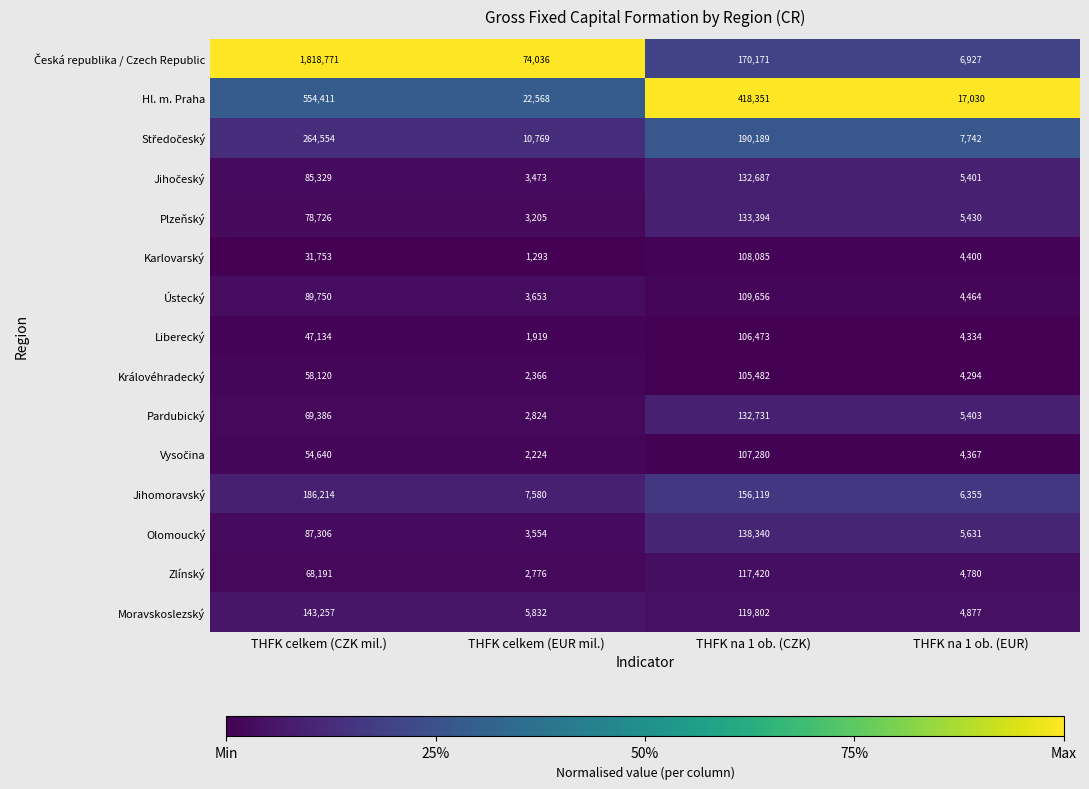

What is the total value across all series at THFK na 1 ob. (EUR)?

91435